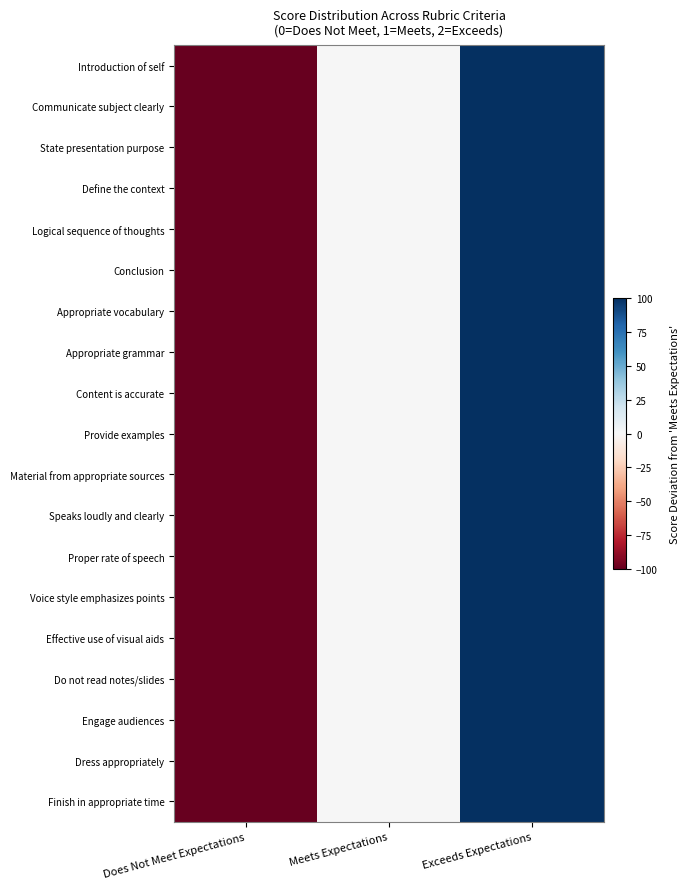

Which series has the largest total across all categories?

Introduction of self